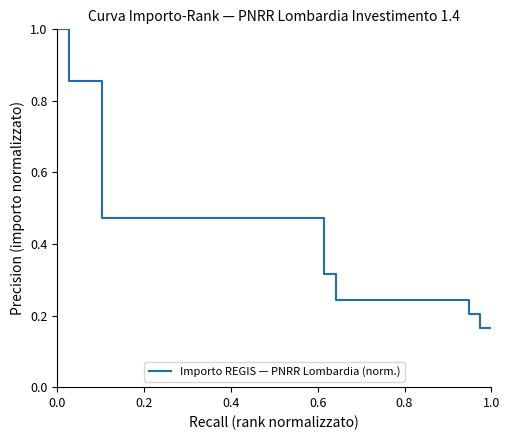

Count the values in the range 0 to 1.

40